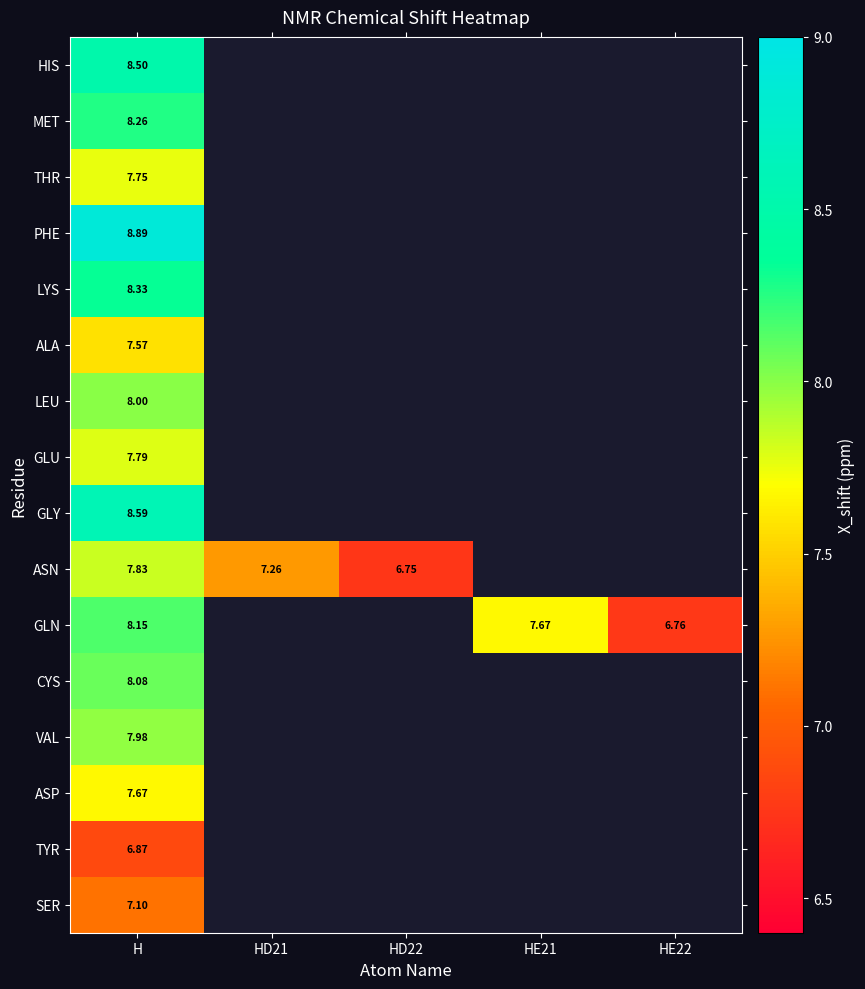

Which series has the largest range (max minus min)?

GLN